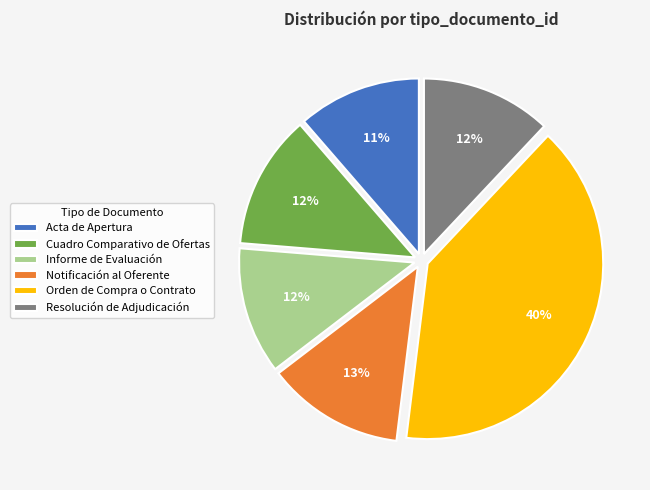

Which category has the biggest portion of the pie?

Orden de Compra o Contrato